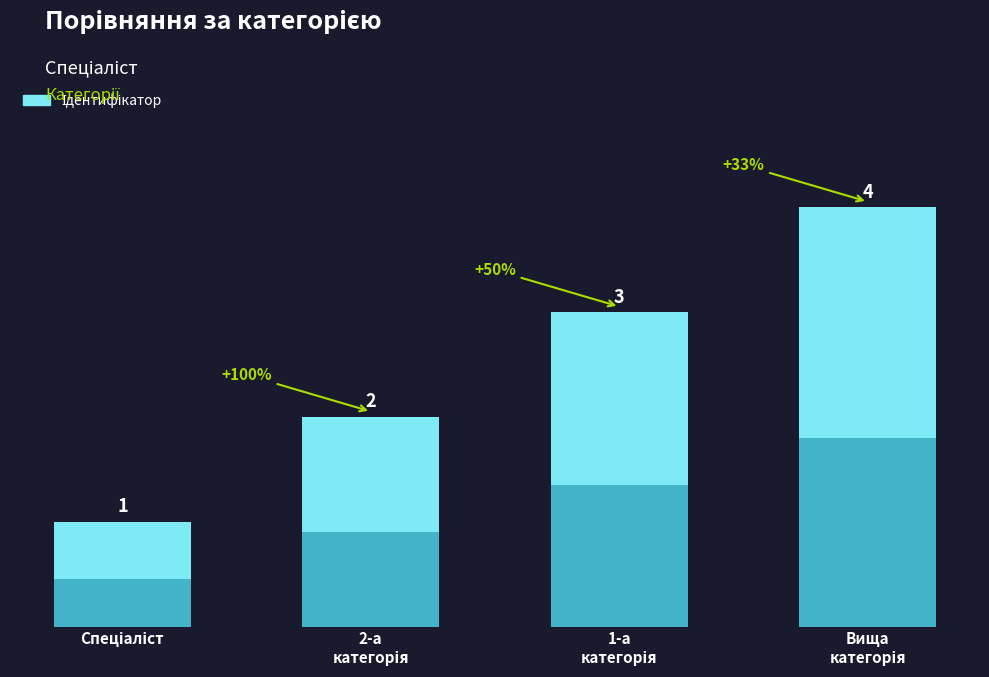

Rank the categories by value from lowest to highest.

Спеціаліст, 2-а
категорія, 1-а
категорія, Вища
категорія